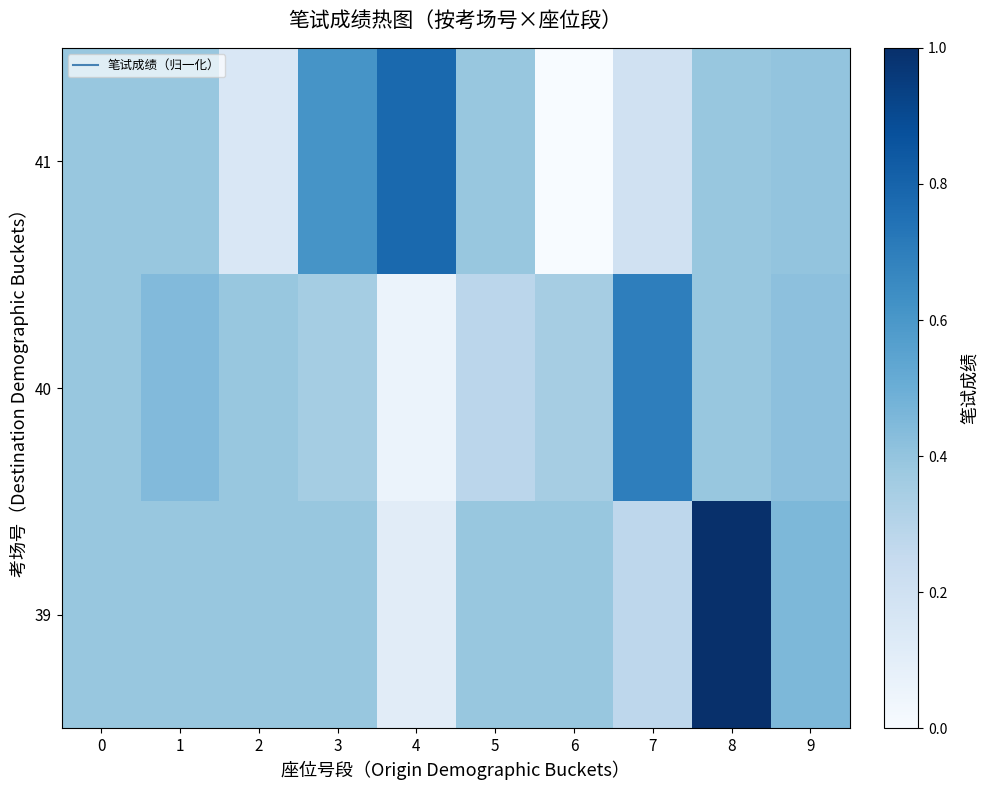

Reading right to left, what are all the values shown in this chart?

39: 9=0.5	8=1.0	7=0.3	6=0.4	5=0.4	4=0.1	3=0.4	2=0.4	1=0.4	0=0.4
40: 9=0.4	8=0.4	7=0.7	6=0.3	5=0.3	4=0.1	3=0.4	2=0.4	1=0.4	0=0.4
41: 9=0.4	8=0.4	7=0.2	6=0.0	5=0.4	4=0.8	3=0.6	2=0.1	1=0.4	0=0.4